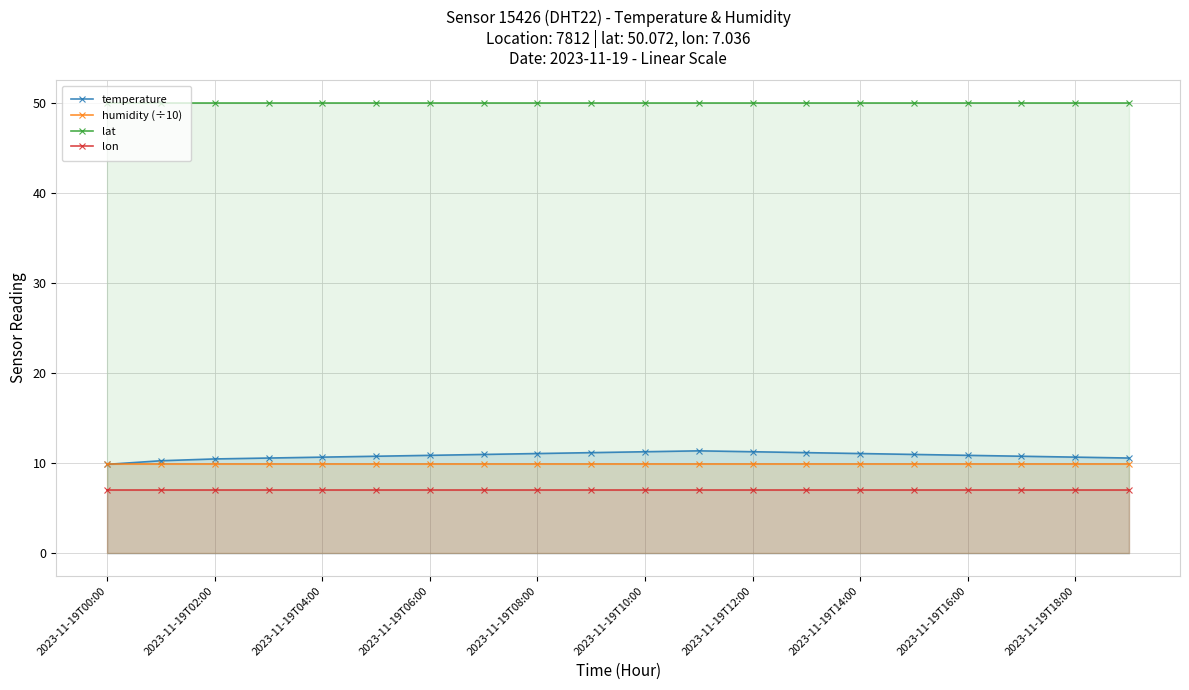

What is the total value across all series at 2023-11-19T14:00?

78.2